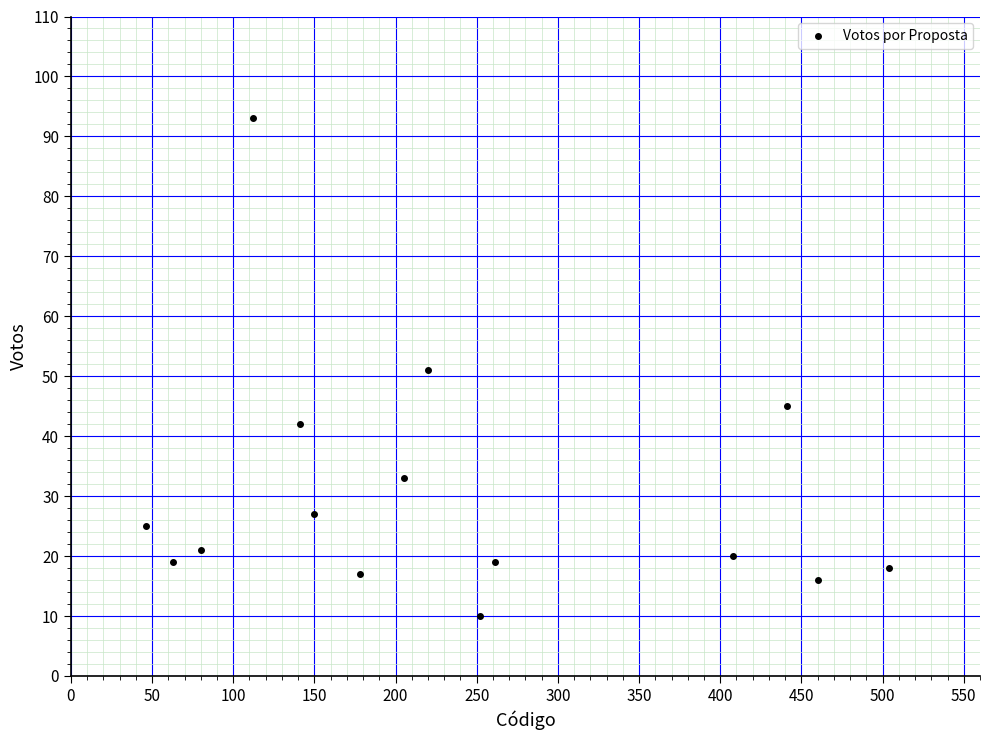

What is the range of X values (max minus min)?

458